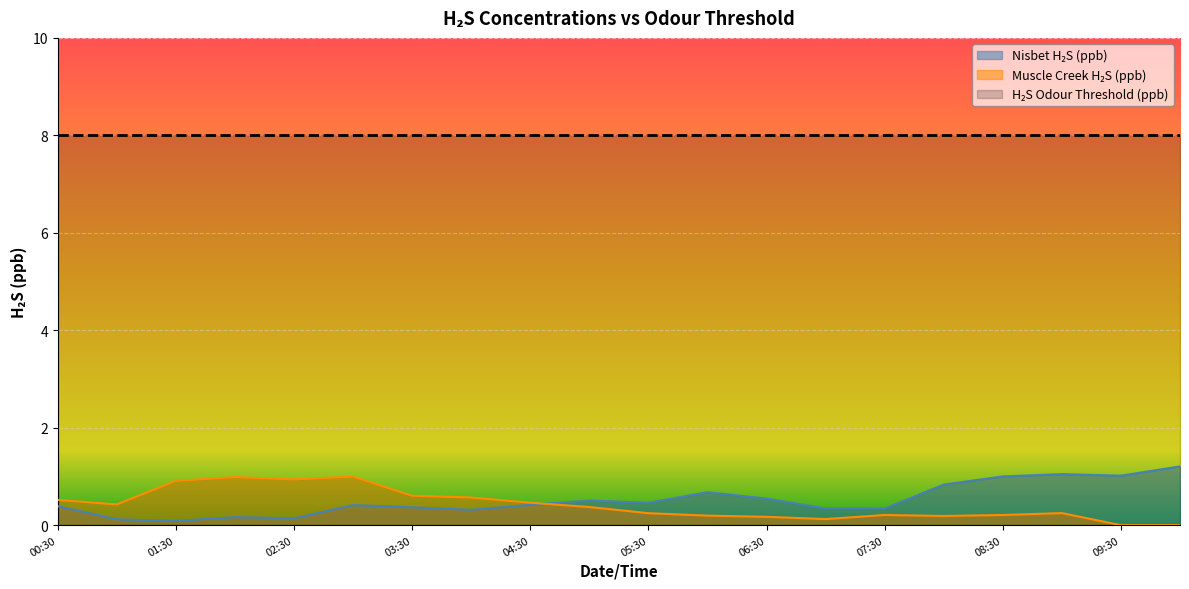

What is the label of the 3rd point from the right?

2021-05-01 09:00